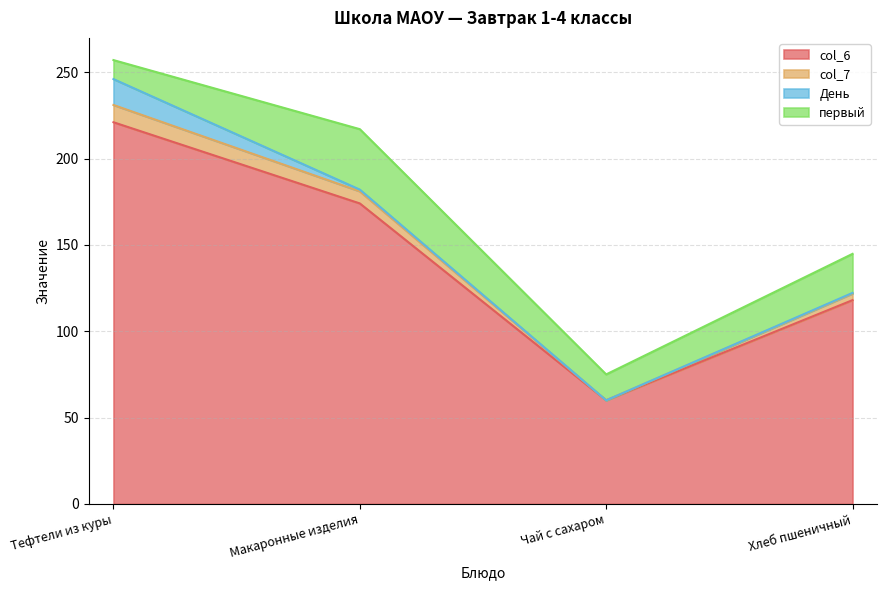

Count the col_6 values in the range 118 to 221.

3